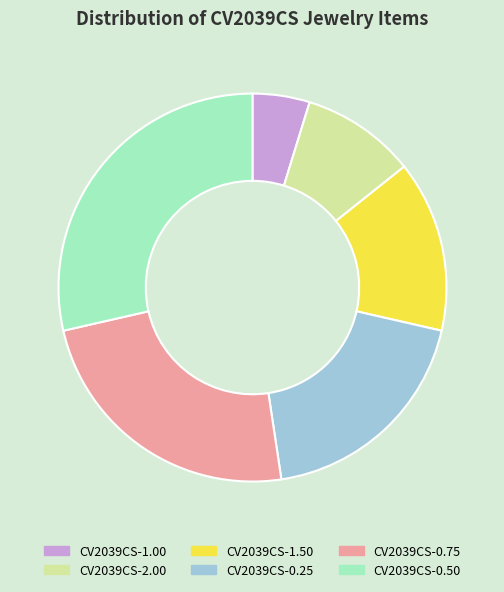

Rank the categories by value from lowest to highest.

CV2039CS-1.00, CV2039CS-2.00, CV2039CS-1.50, CV2039CS-0.25, CV2039CS-0.75, CV2039CS-0.50